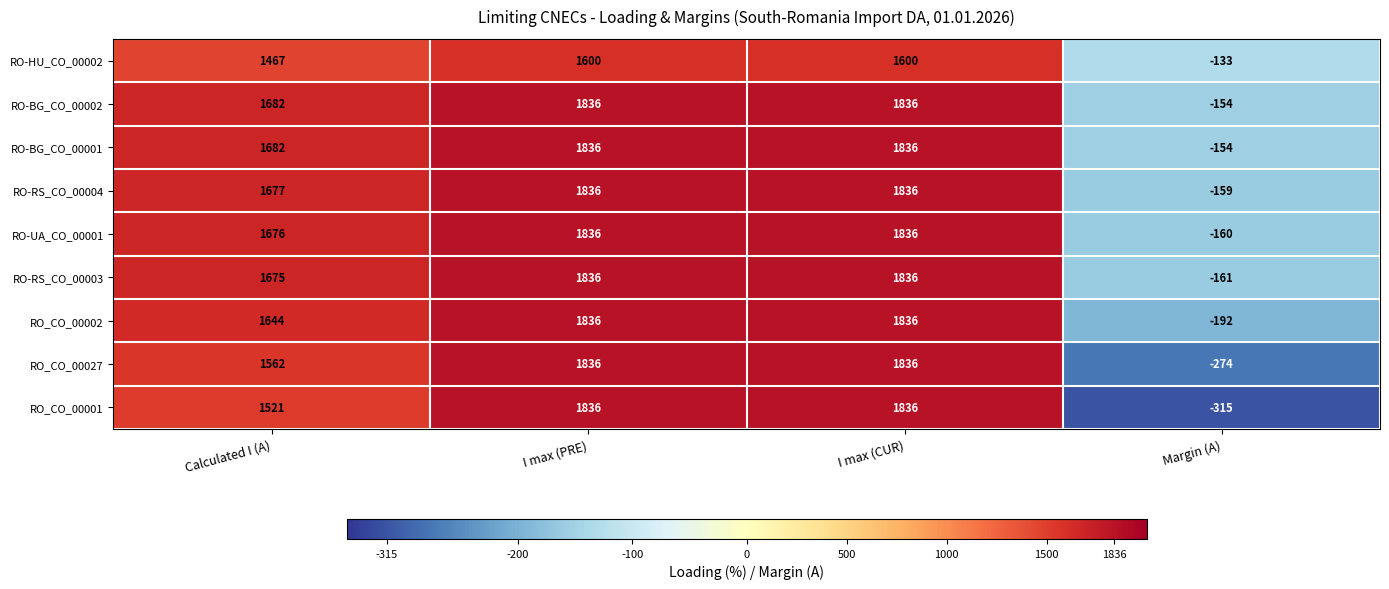

At which label is RO-RS_CO_00004 closest to 838?

Calculated I (A)